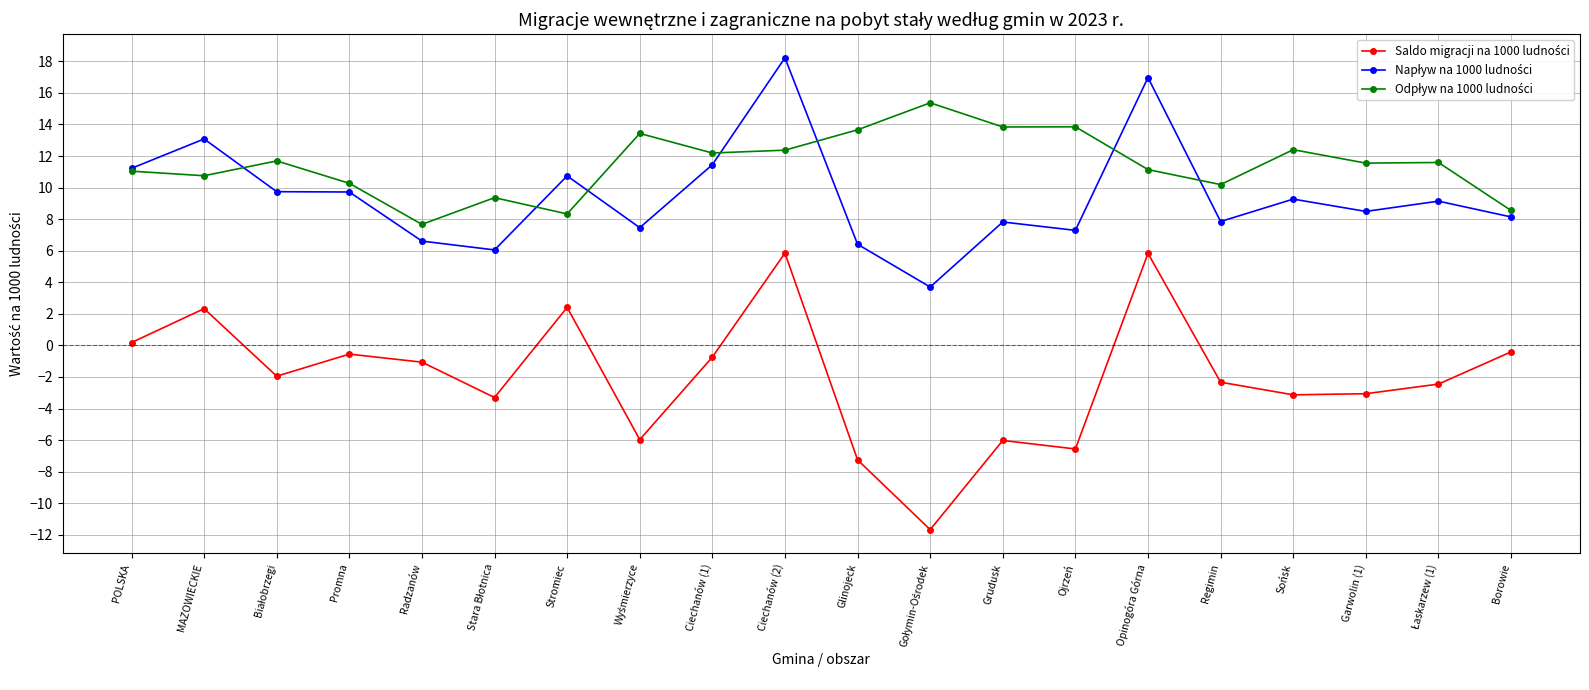

What is the spread (max minus min) of values at Ciechanów (2)?

12.4